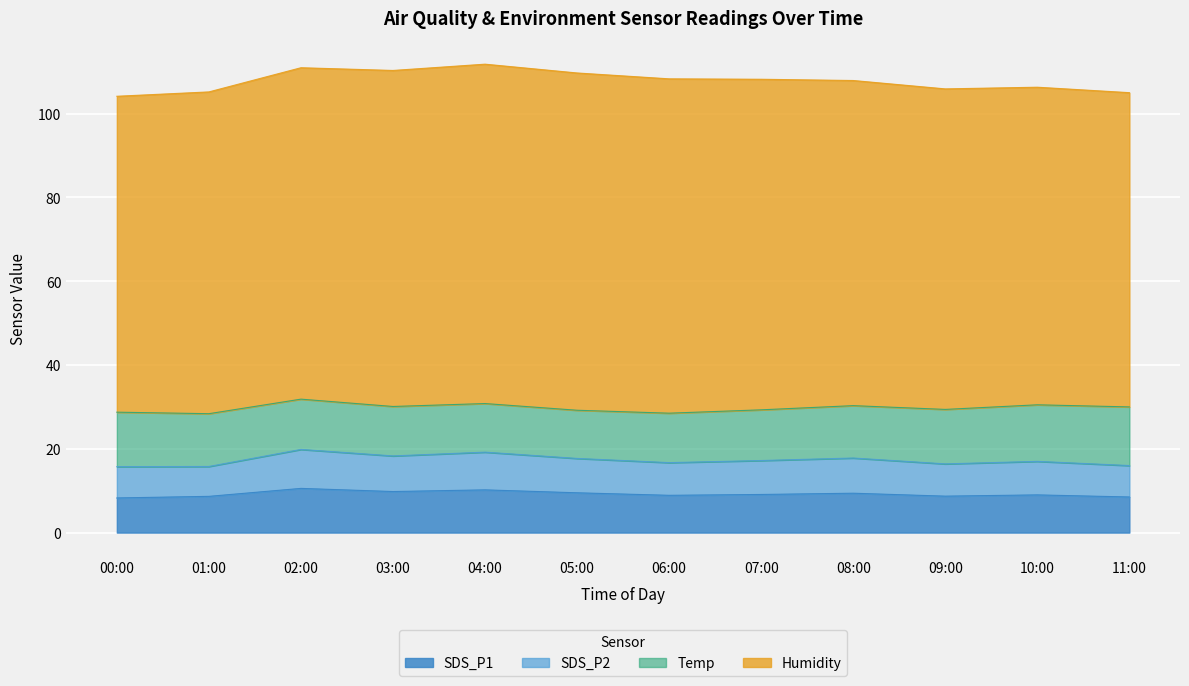

What is the highest value of the SDS_P1 series?

10.6